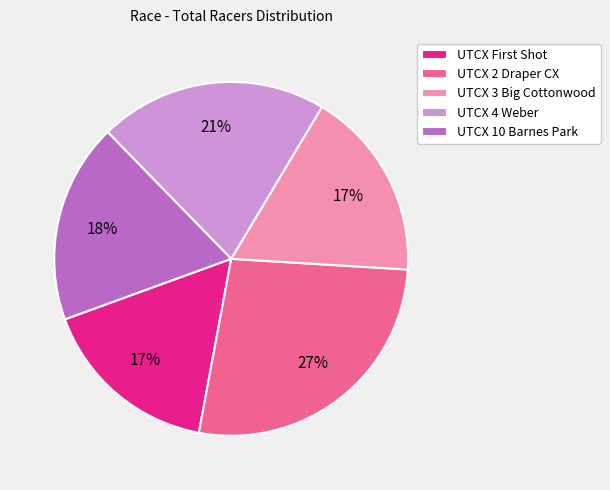

What percentage is the UTCX 2 Draper CX slice, to the nearest percent?

27%